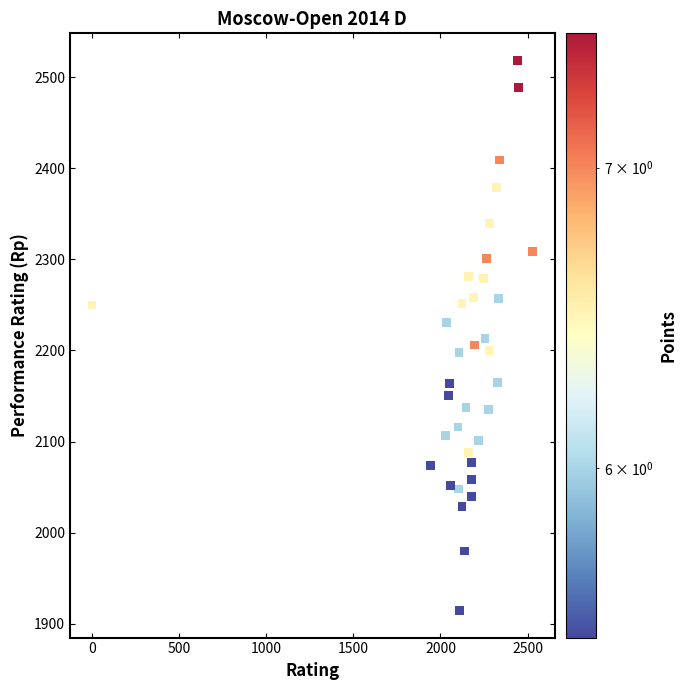

What is the range of X values (max minus min)?

2528